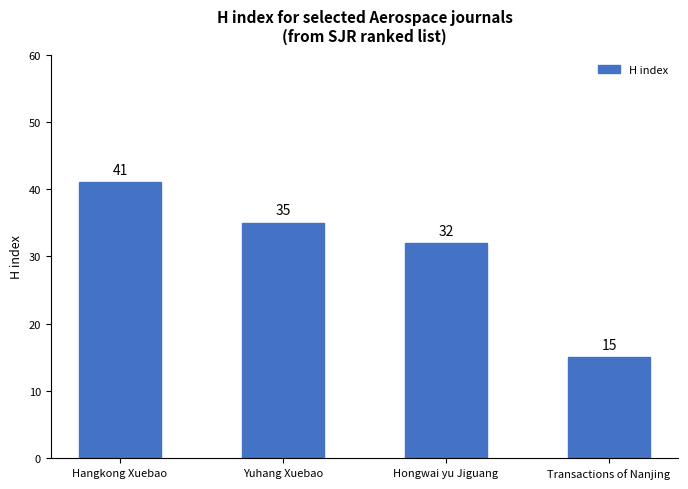

What is the minimum value shown in the chart?

15